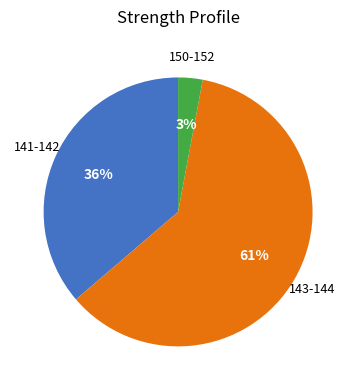

To the nearest percent, what is the difference between the largest and smallest slice percentages?

58%